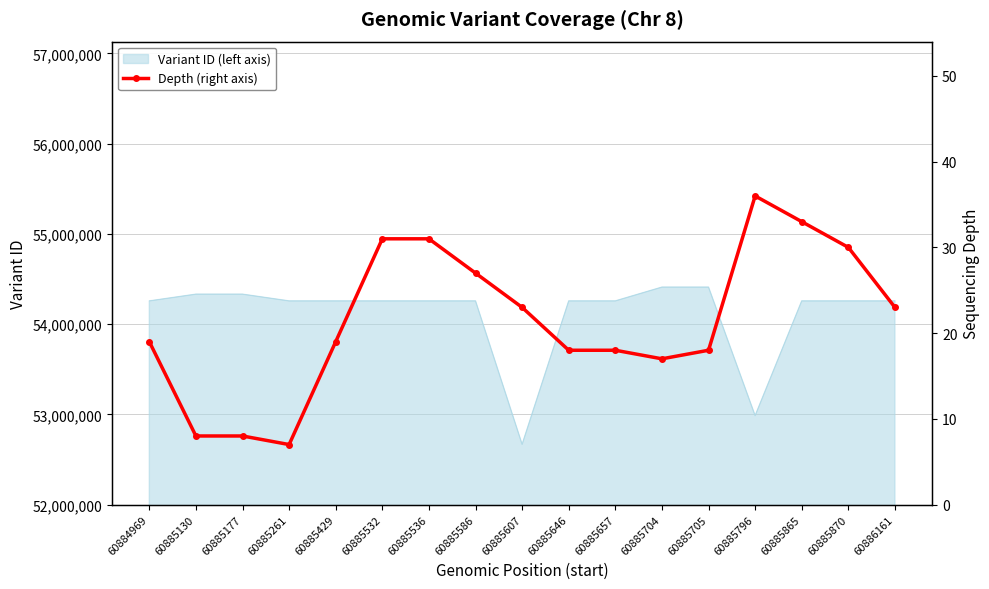

True or false: there are more than 2 points higher than both neighbors.

False